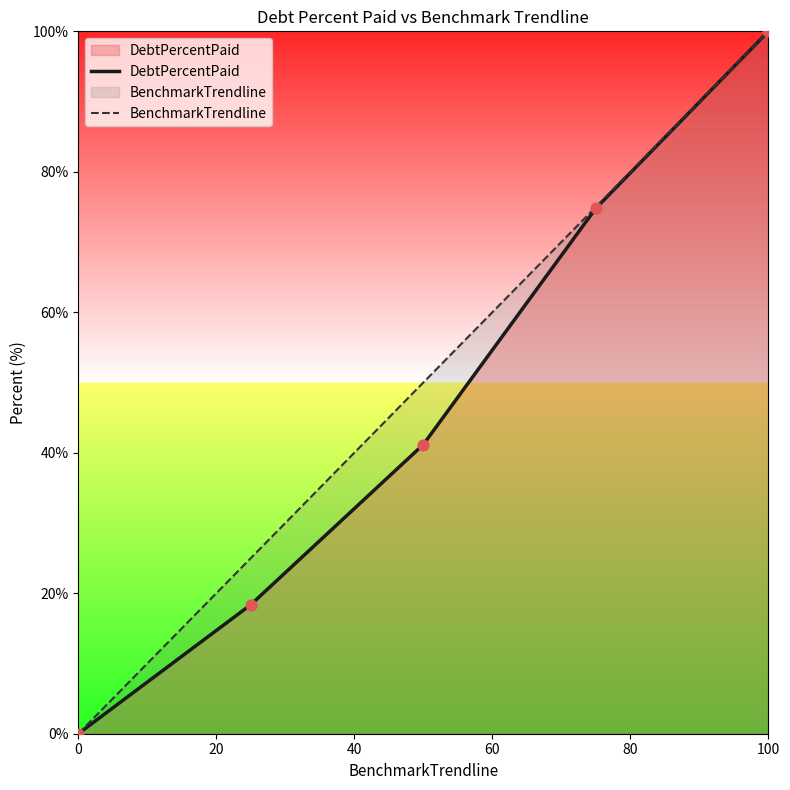

At how many categories does at least one series exceed 97?

1